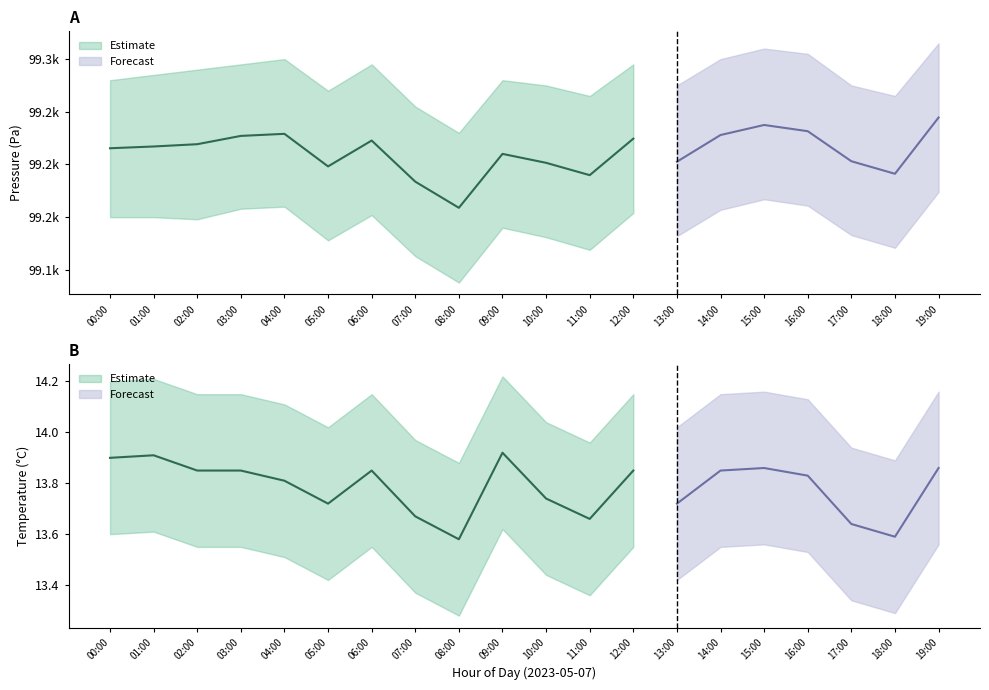

True or false: pressure_lower and temperature_lower intersect in this chart.

False